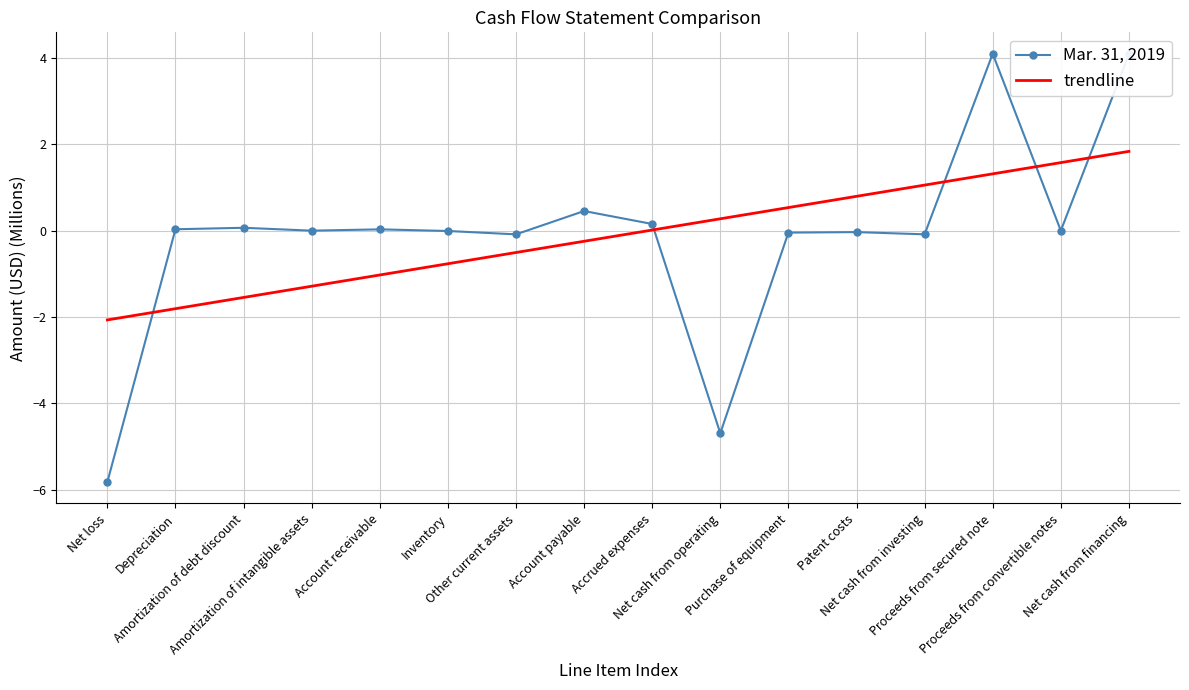

At which label is trendline closest to 0?

Accrued expenses